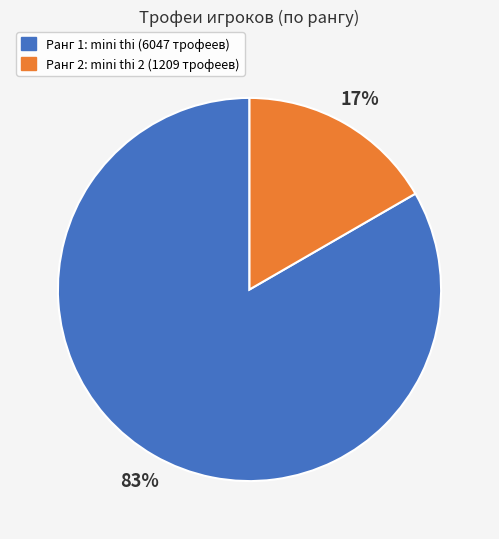

To the nearest percent, what is the average slice percentage?

50%